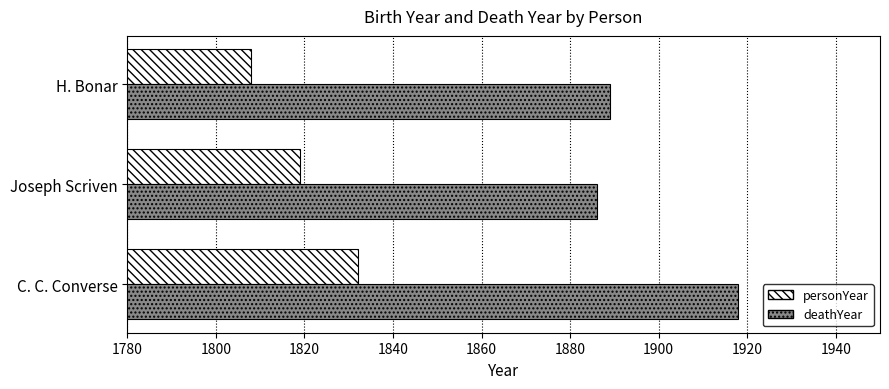

Rank the series by their average value, from highest to lowest.

deathYear, personYear